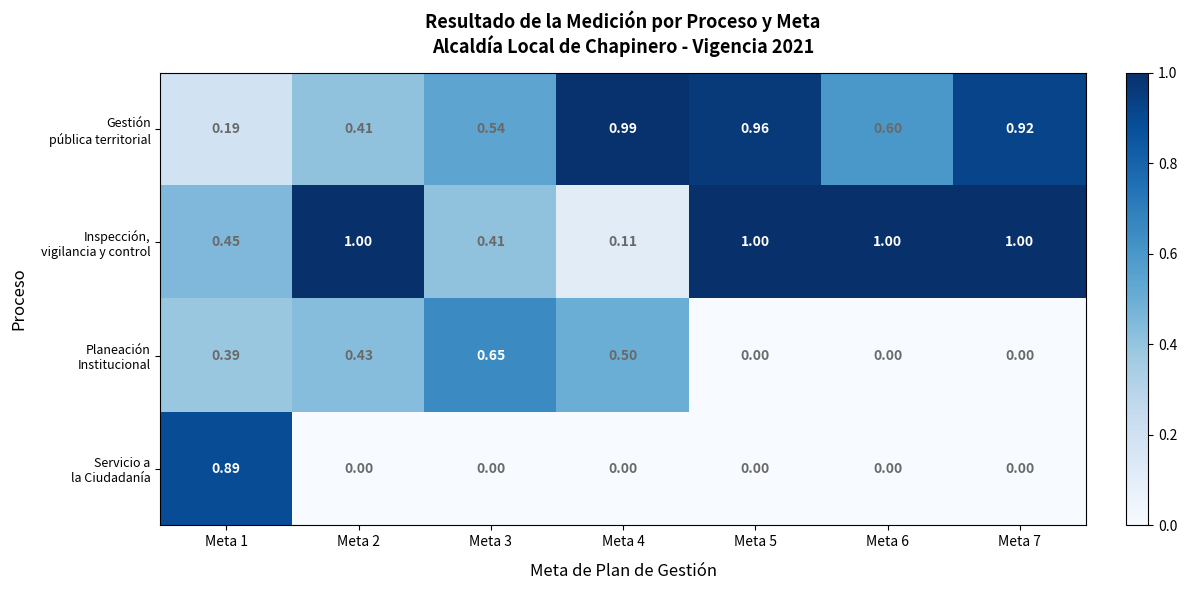

At which category does the chart reach its peak across all series?

Meta 2